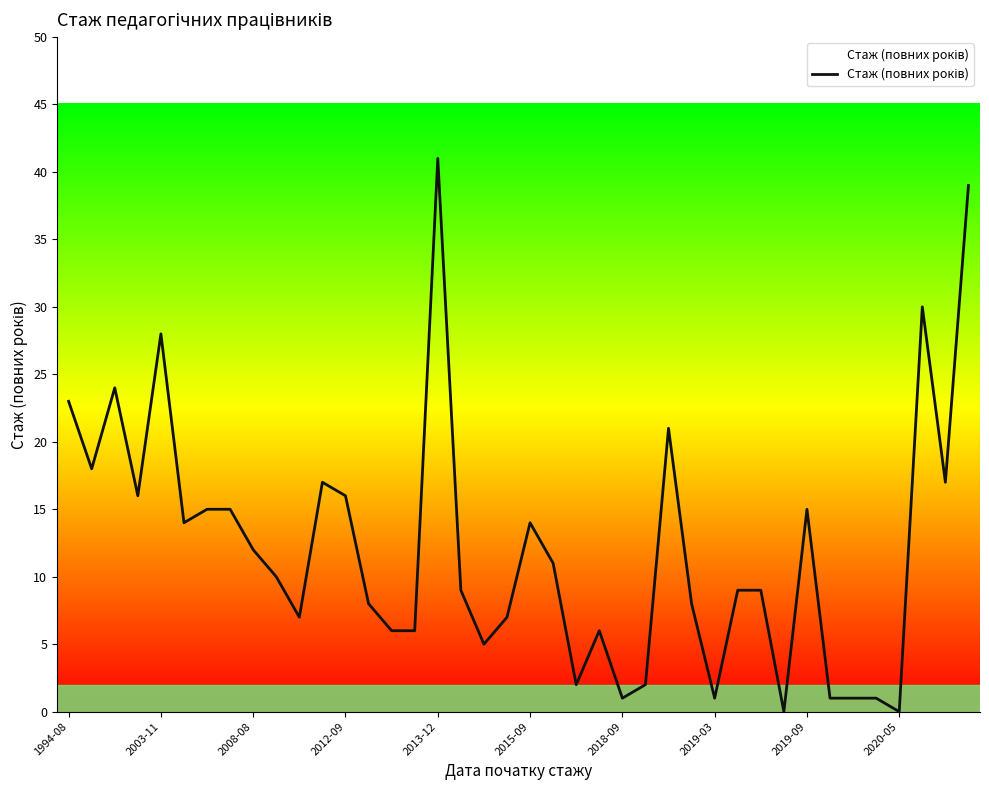

What is the difference between the maximum and minimum values?

41